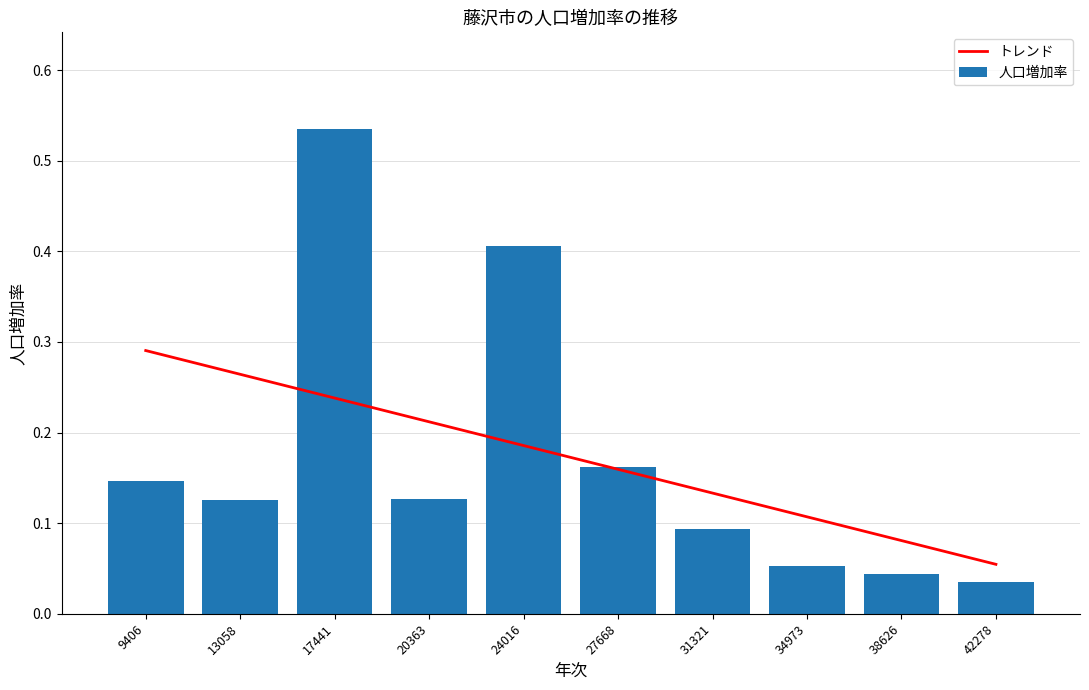

The value of トレンド at 38626 is 0.1. True or false?

True